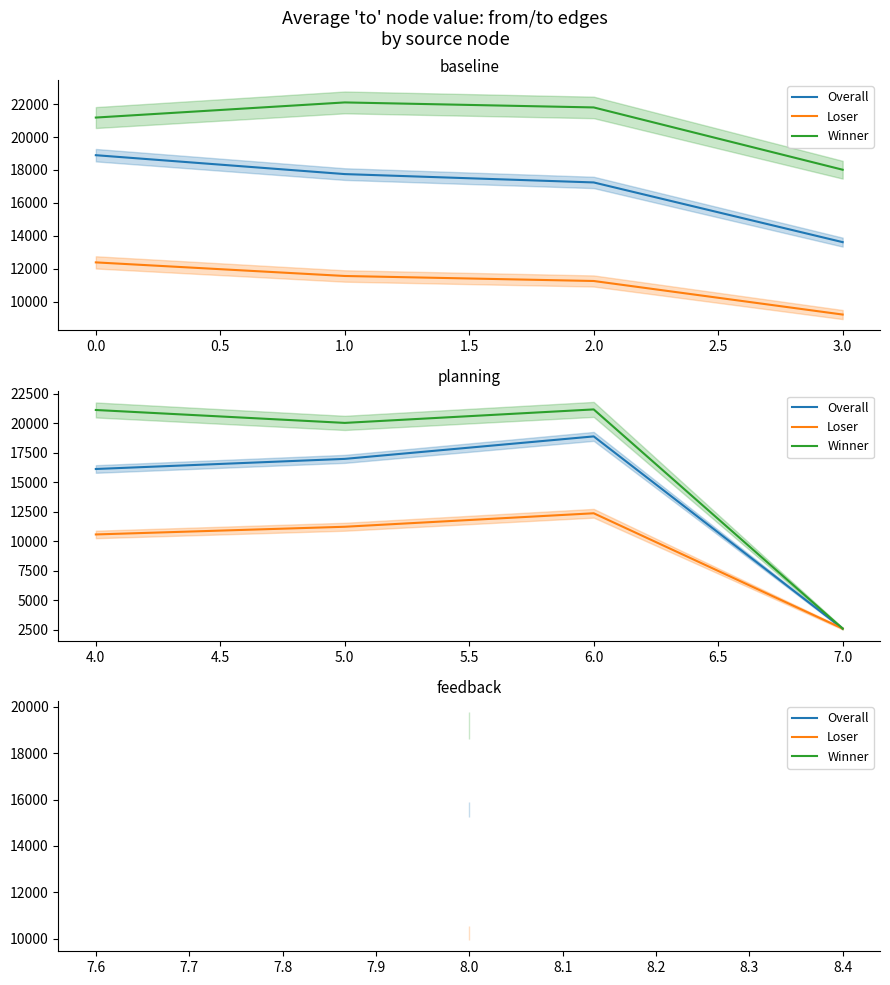

What is the value of the Loser point at the 4th from the left?

2612.0